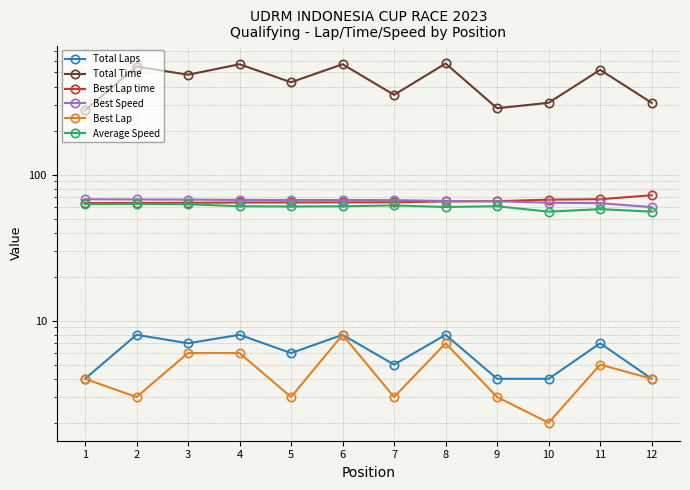

True or false: Best Speed has a value of 66.8 at 7.

True